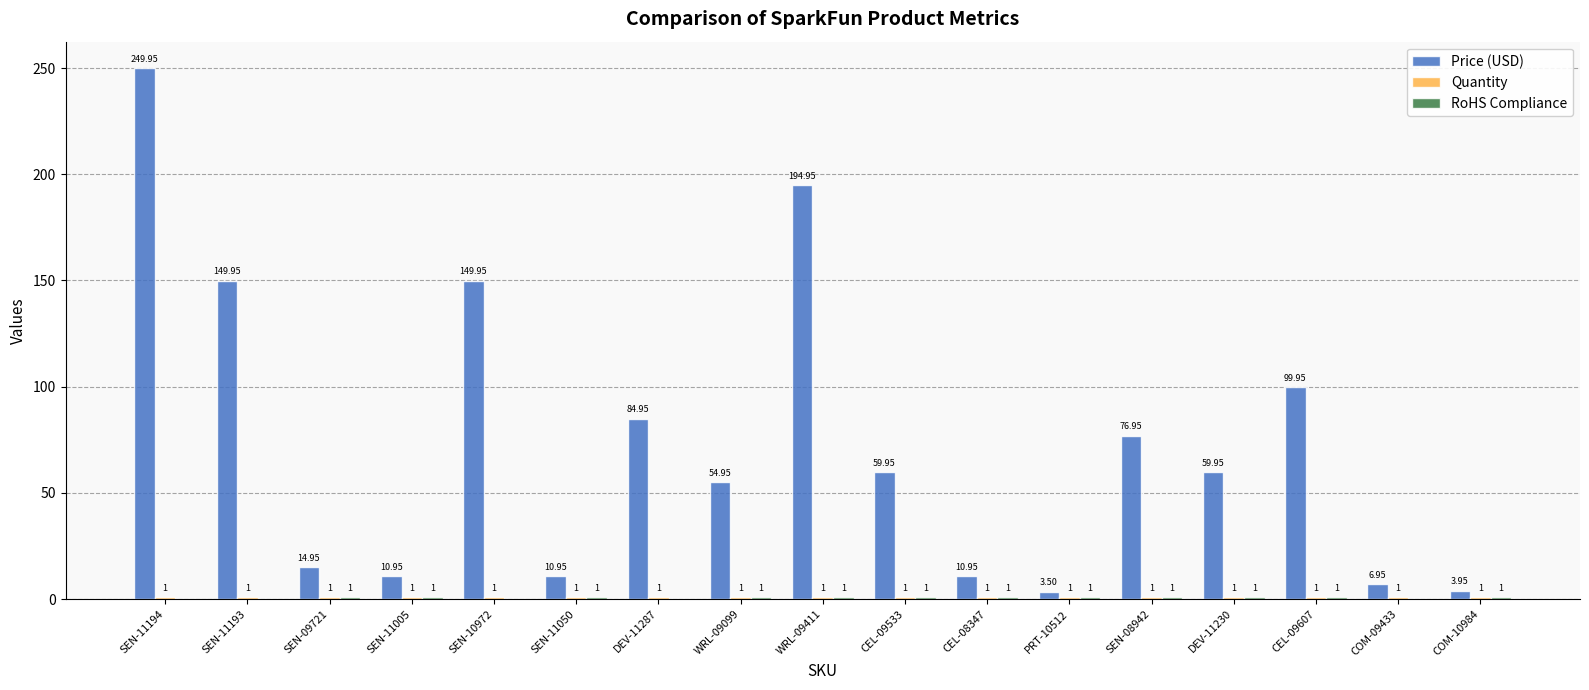

Between DEV-11287 and WRL-09099, which series saw the biggest shift?

Price (USD)